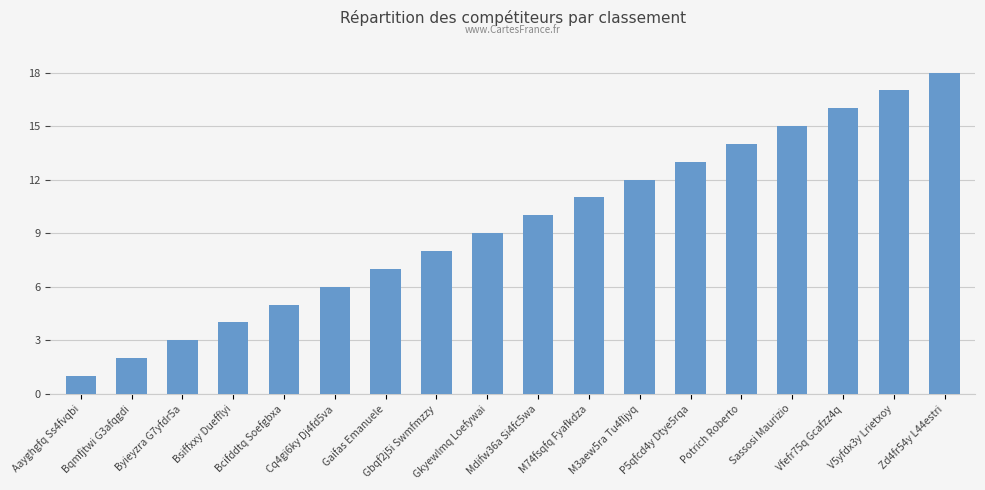

What is the change in value from Bsiffxxy Duefflyi to Zd4fr54y L44estri?

+14